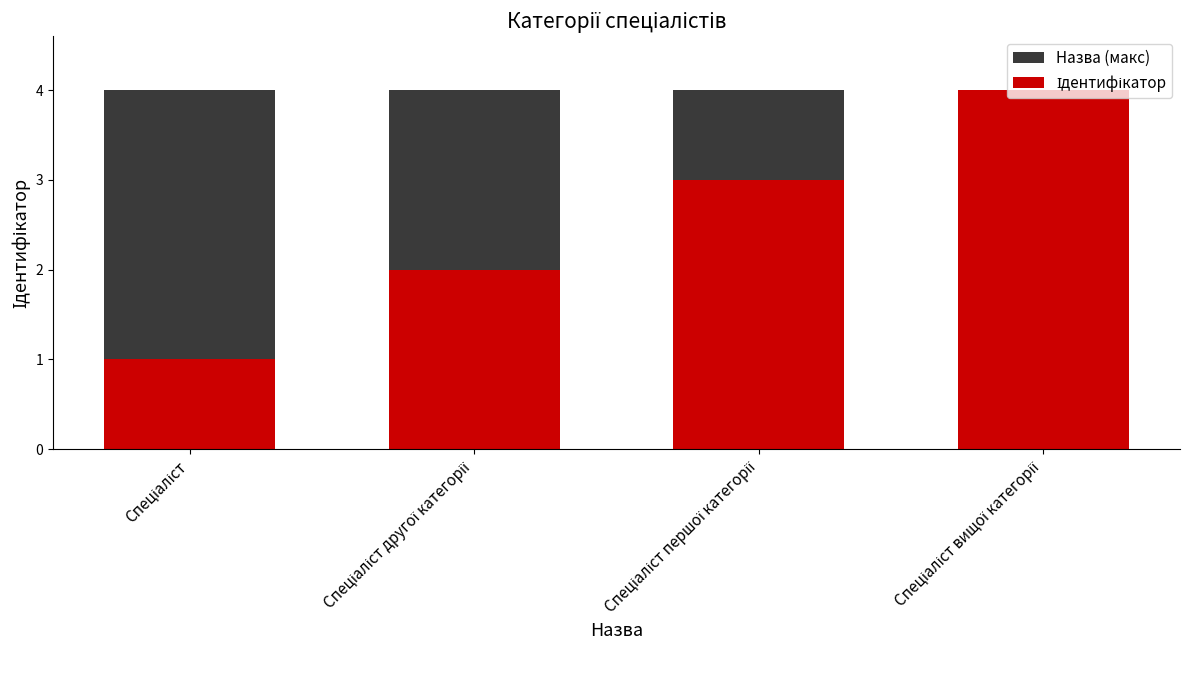

Is the value of Назва (макс) at Спеціаліст вищої категорії greater than the value of Ідентифікатор at Спеціаліст другої категорії?

Yes